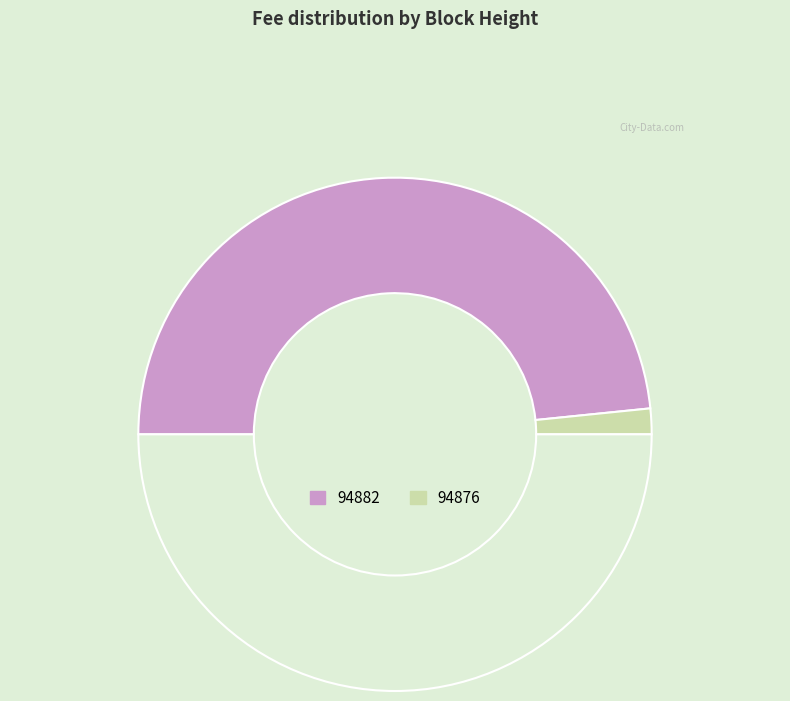

How many slices are in this pie chart?

3